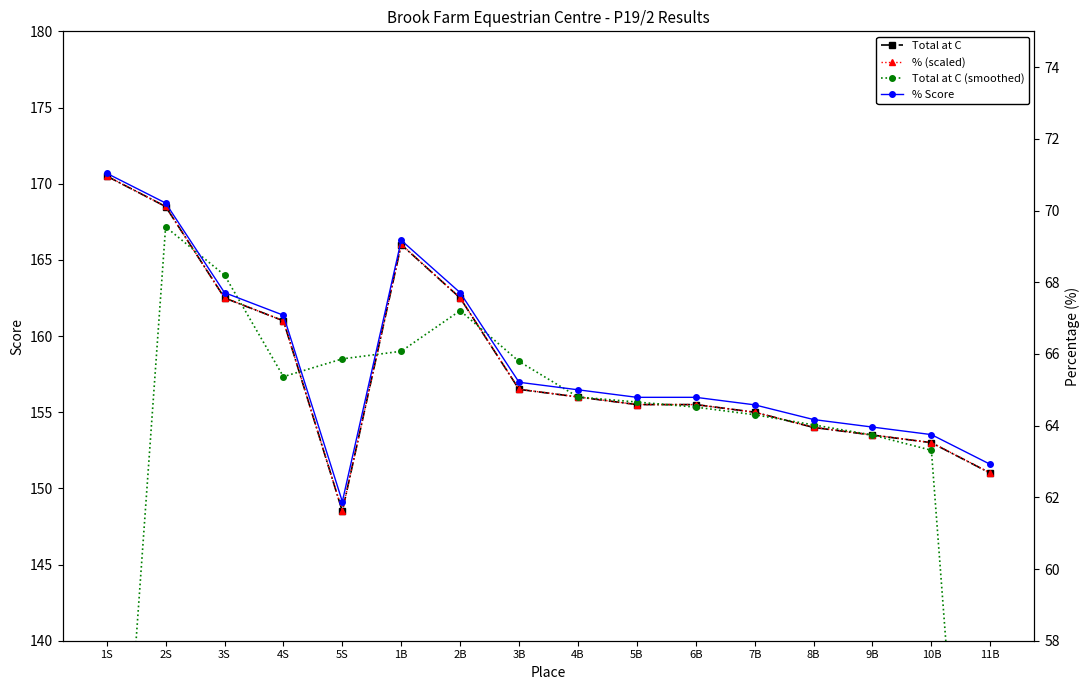

At which label does % (scaled) reach its peak?

1S